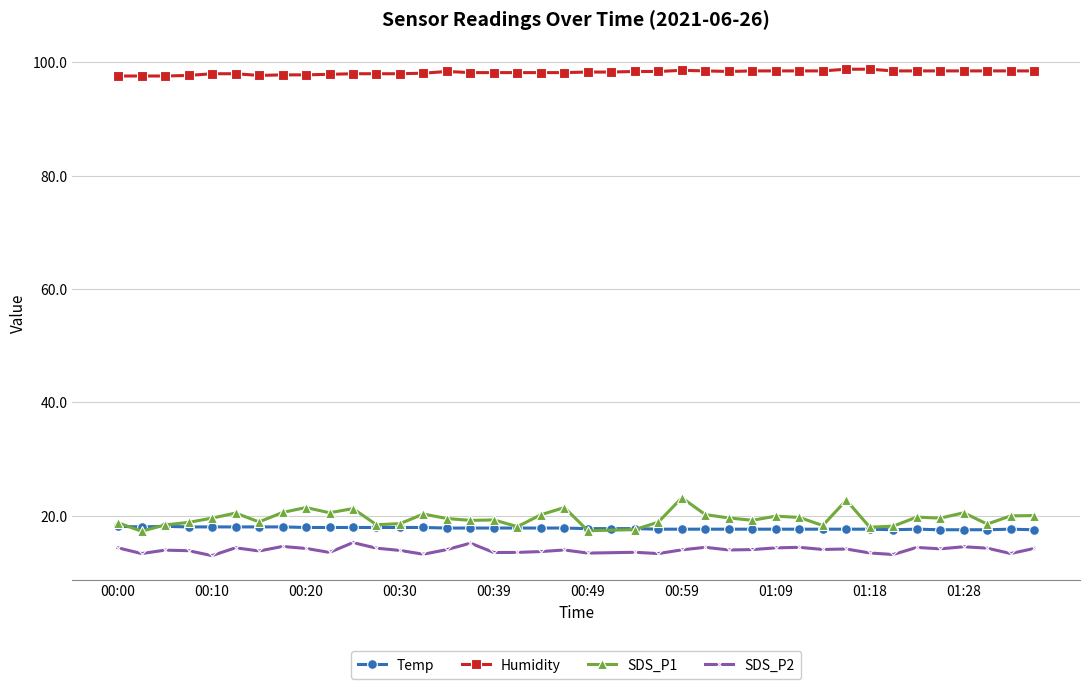

Which has a higher value, 00:30 or 01:01?

00:30